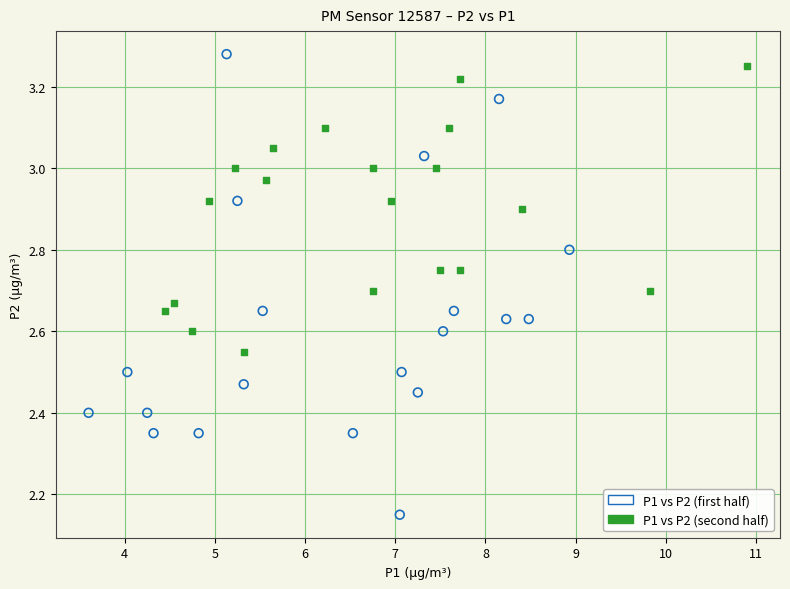

Which series contains the lowest Y value?

P1 vs P2 (first half)